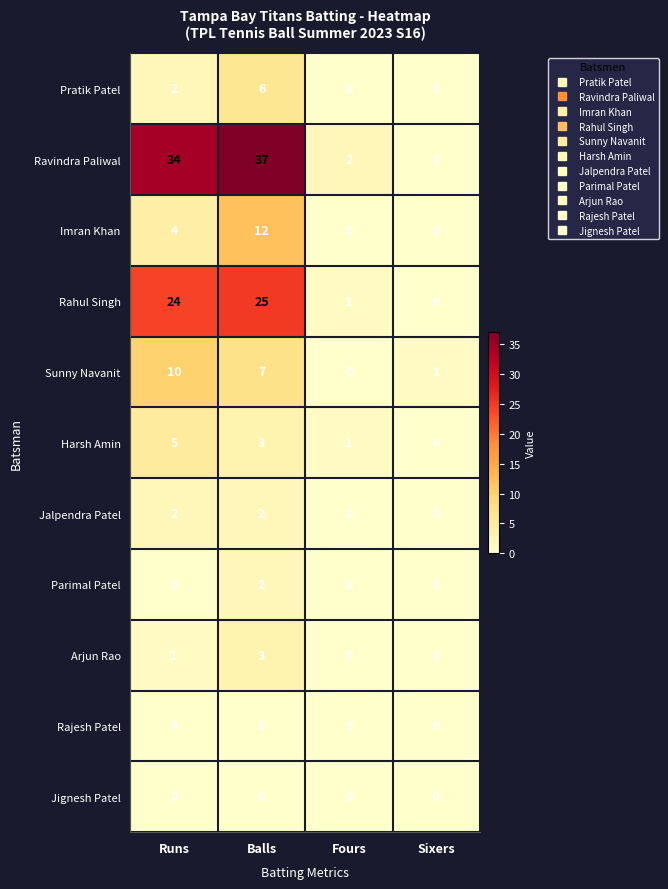

Which series has the largest range (max minus min)?

Ravindra Paliwal